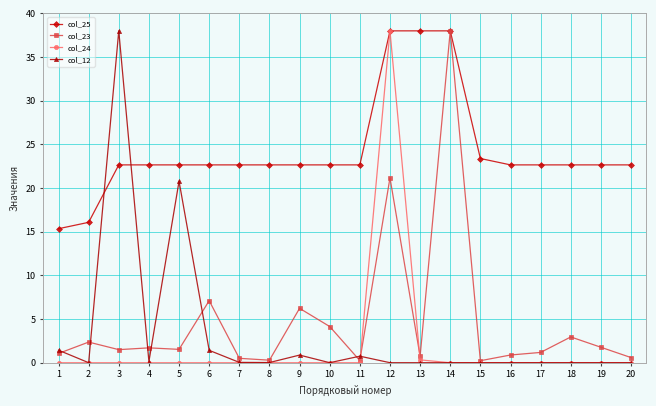

The col_12 series shows 0.0 at 8. True or false?

True